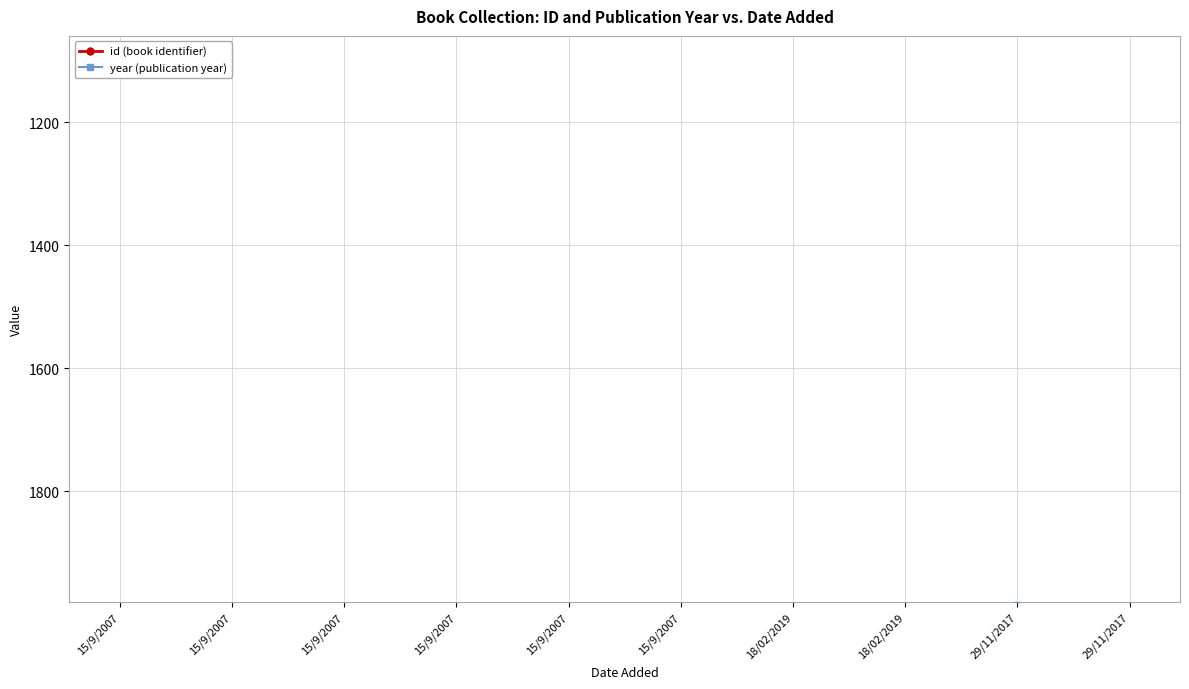

Which series has the largest total across all categories?

year (publication year)